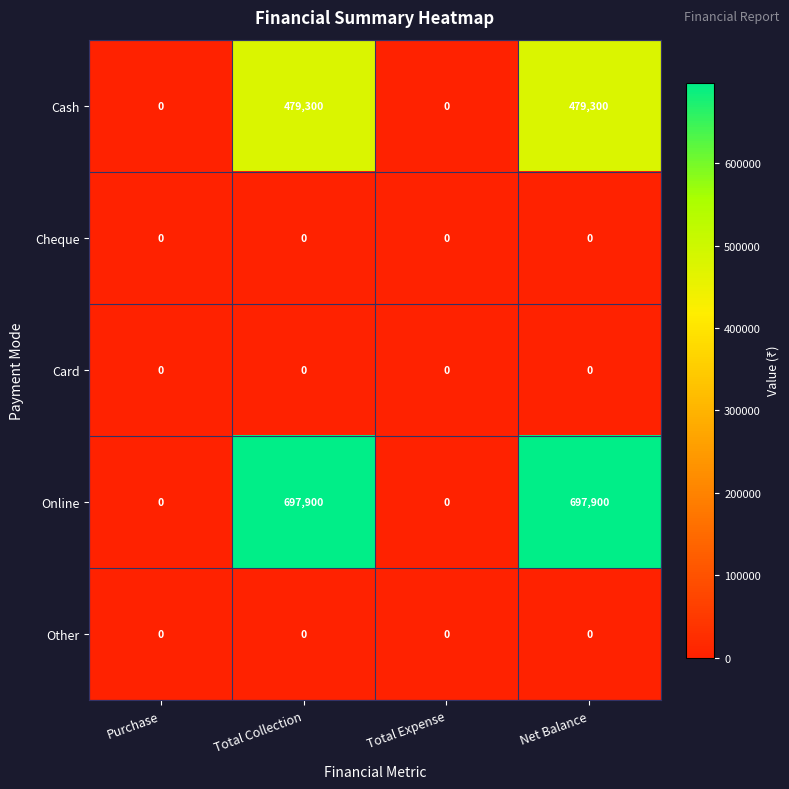

Reading left to right, list all the values displayed in this chart.

Cash: 0	479300	0	479300
Cheque: 0	0	0	0
Card: 0	0	0	0
Online: 0	697900	0	697900
Other: 0	0	0	0